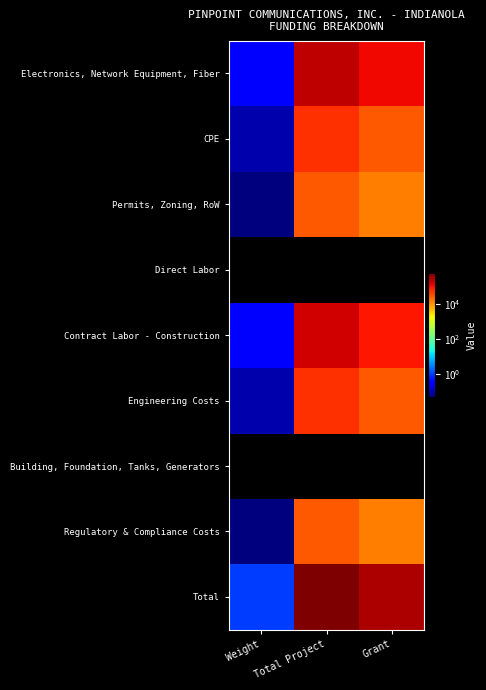

List the series in order of their peak value, highest first.

Total, Electronics, Network Equipment, Fiber, Contract Labor - Construction, CPE, Engineering Costs, Permits, Zoning, RoW, Regulatory & Compliance Costs, Direct Labor, Building, Foundation, Tanks, Generators